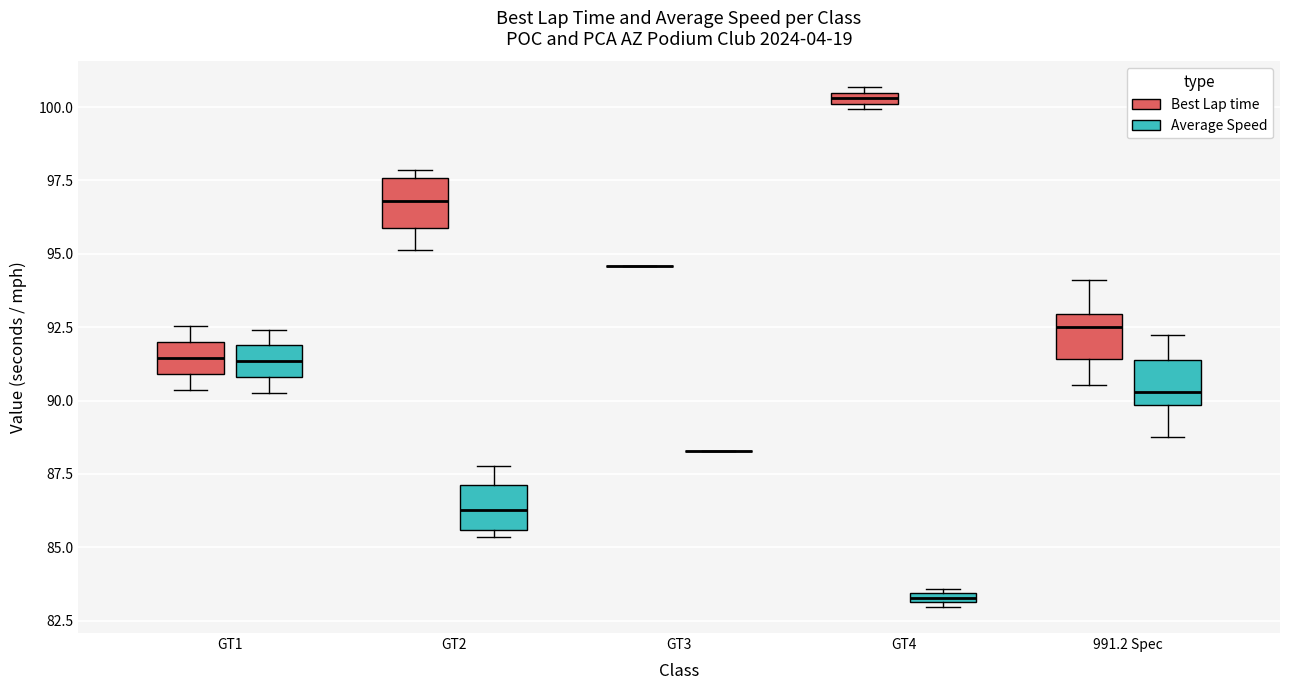

Where does the lower whisker of the box for 991.2 Spec (Best Lap time) end on the y-axis? The values are not printed on the chart, so give them approximately, as read against the axis.

90.5